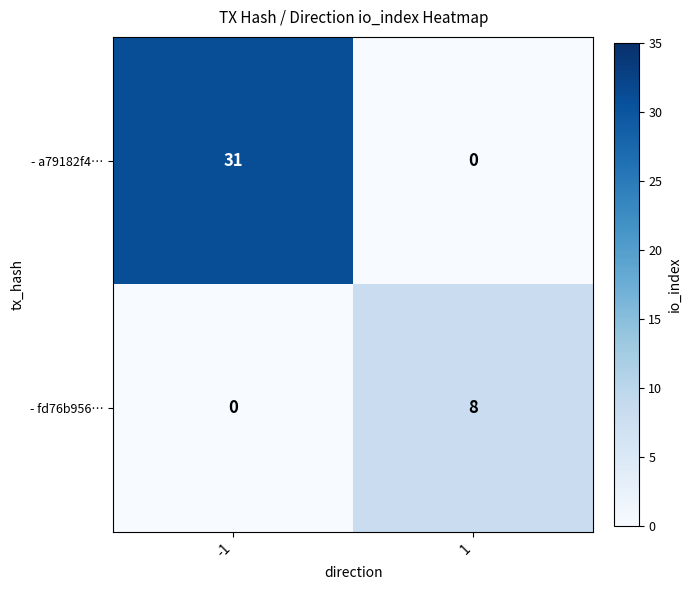

What is the difference between the maximum and minimum values in the - fd76b956… series?

8